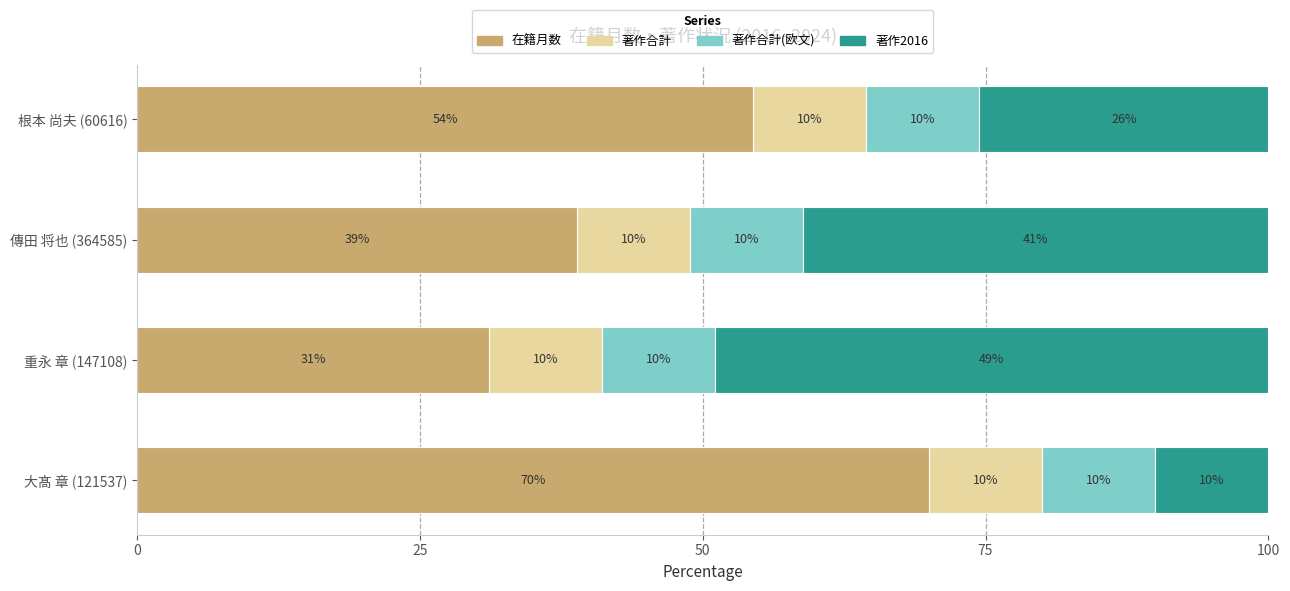

Which category has the lowest value in the 在籍月数 series?

重永 章 (147108)